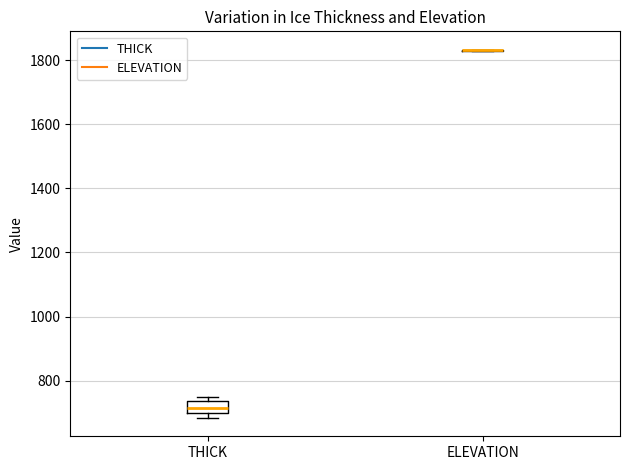

Which box is the tallest, from its lower edge to its upper edge?

THICK